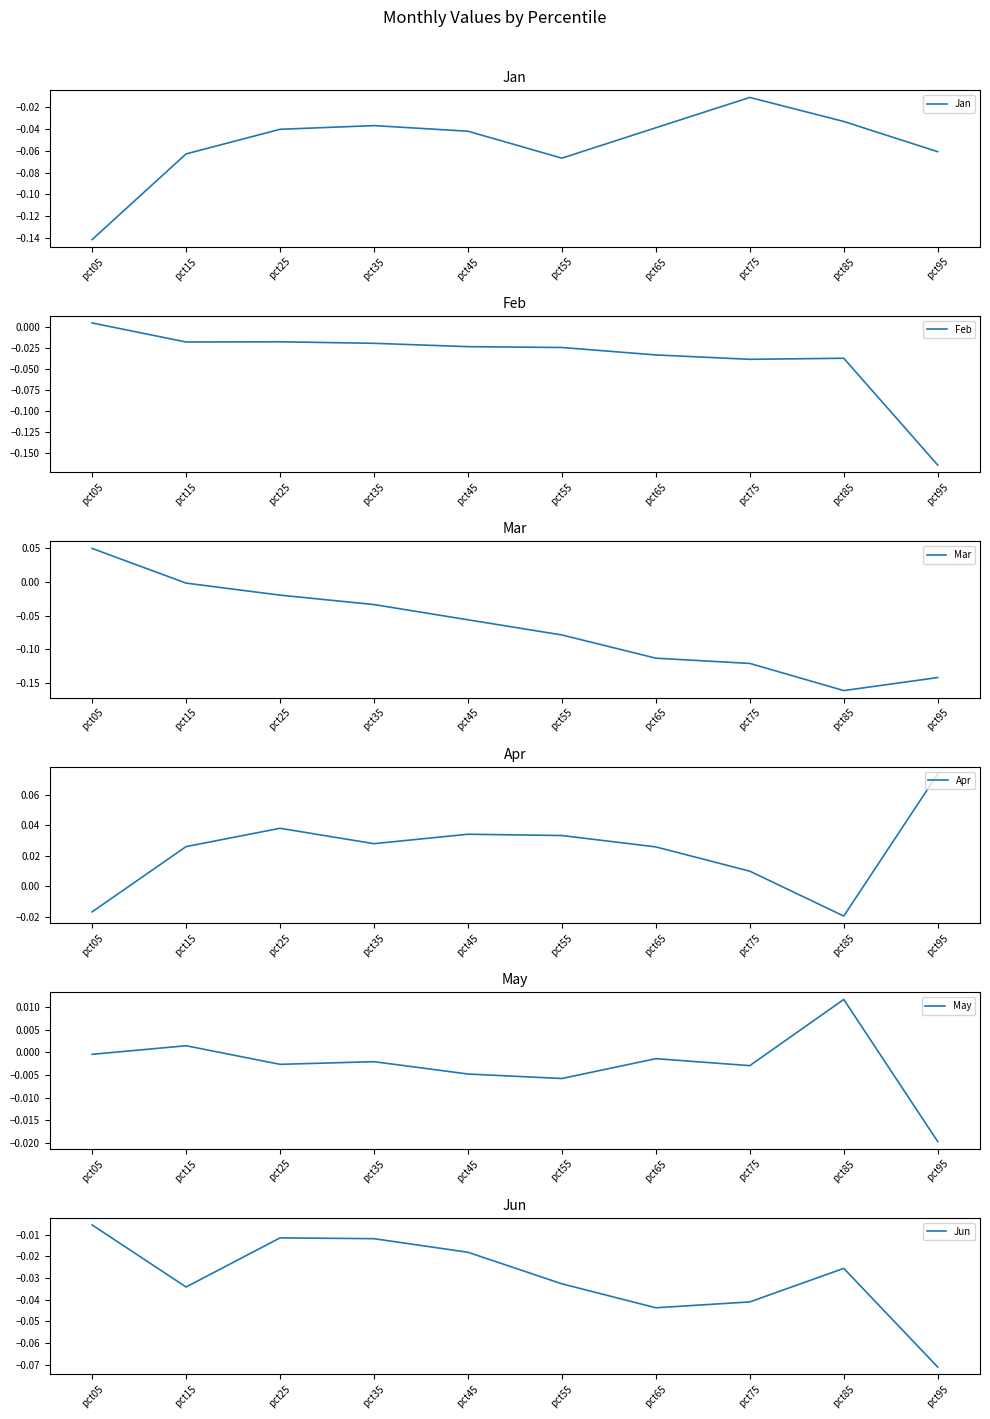

Rank the series by their maximum value, from lowest to highest.

Jan, Jun, Feb, May, Mar, Apr